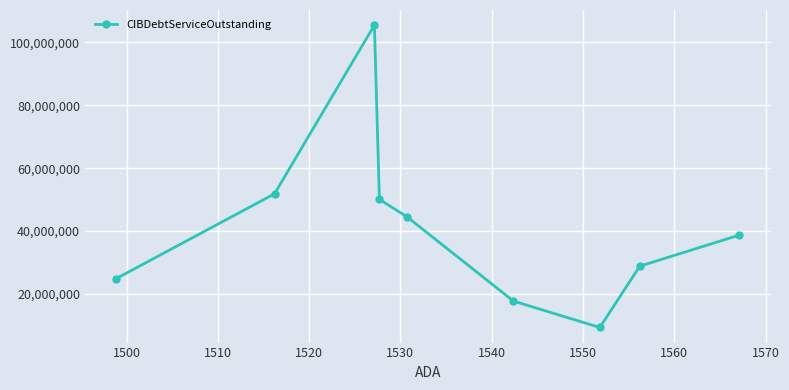

What is the value of the 5th point from the left?

44497956.5